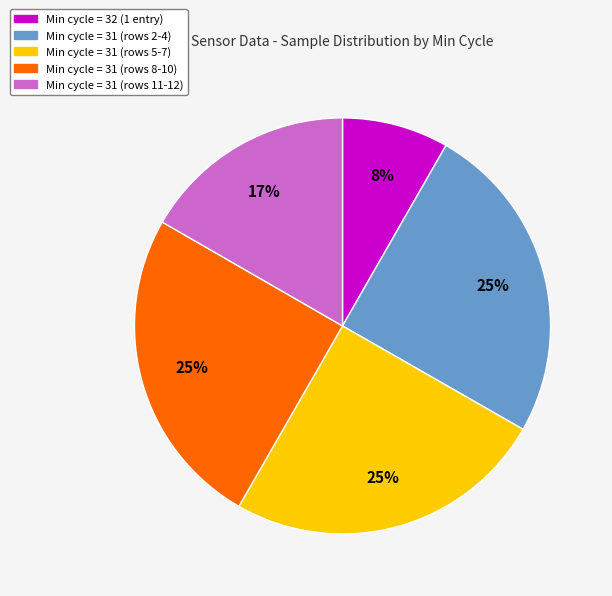

Does any single category account for the majority?

No